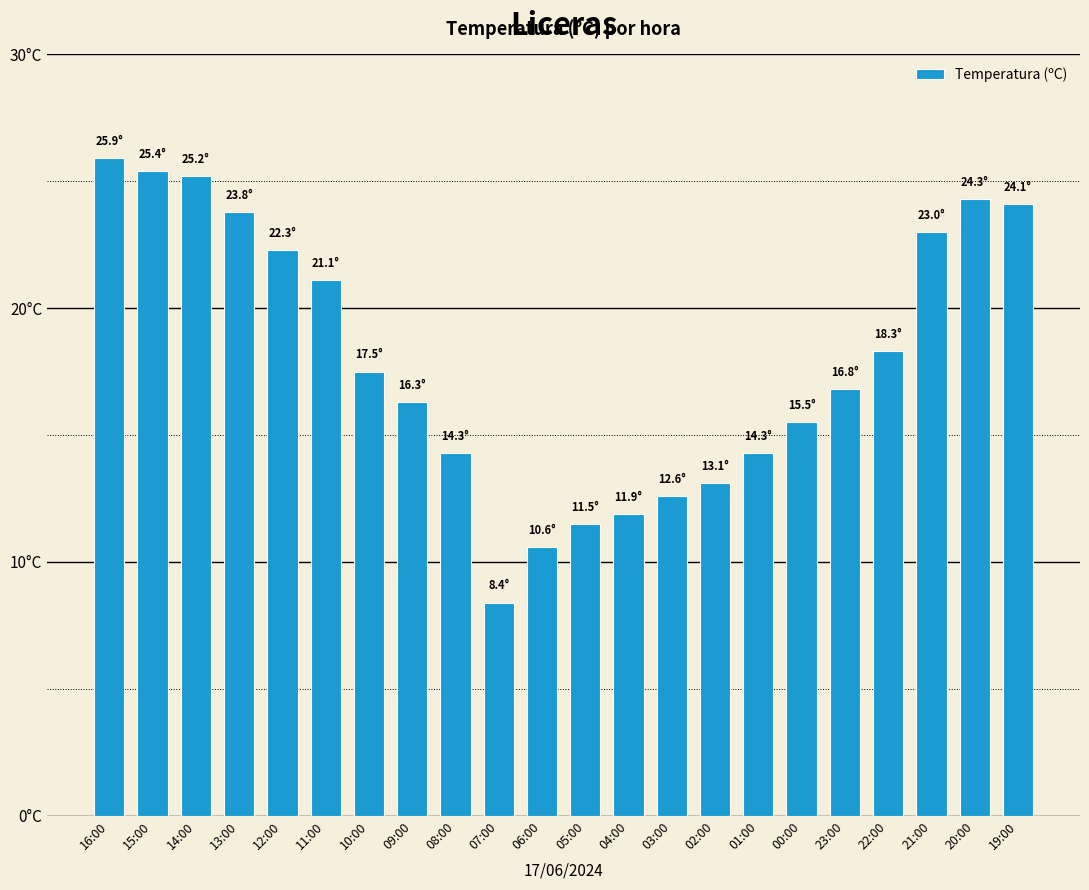

What is the sum of all values?

396.2